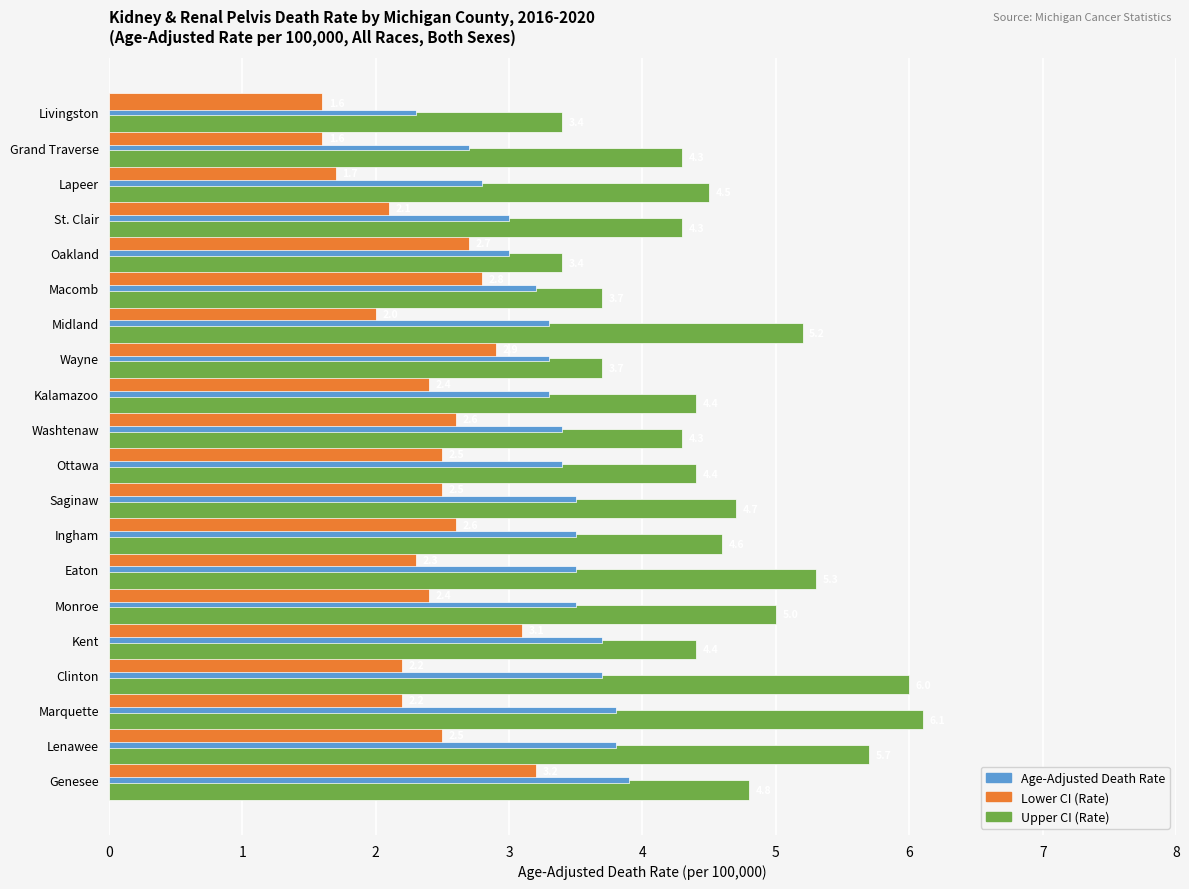

True or false: Upper CI (Rate) has a value of 1.5 at Livingston.

False